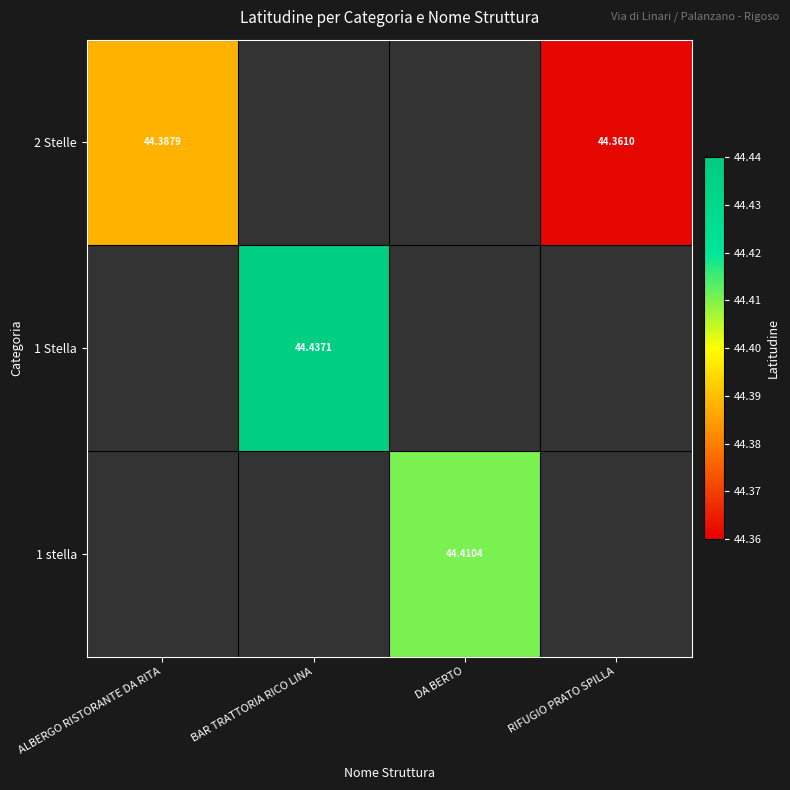

Is the value of 2 Stelle at ALBERGO RISTORANTE DA RITA greater than the value of 1 stella at DA BERTO?

No